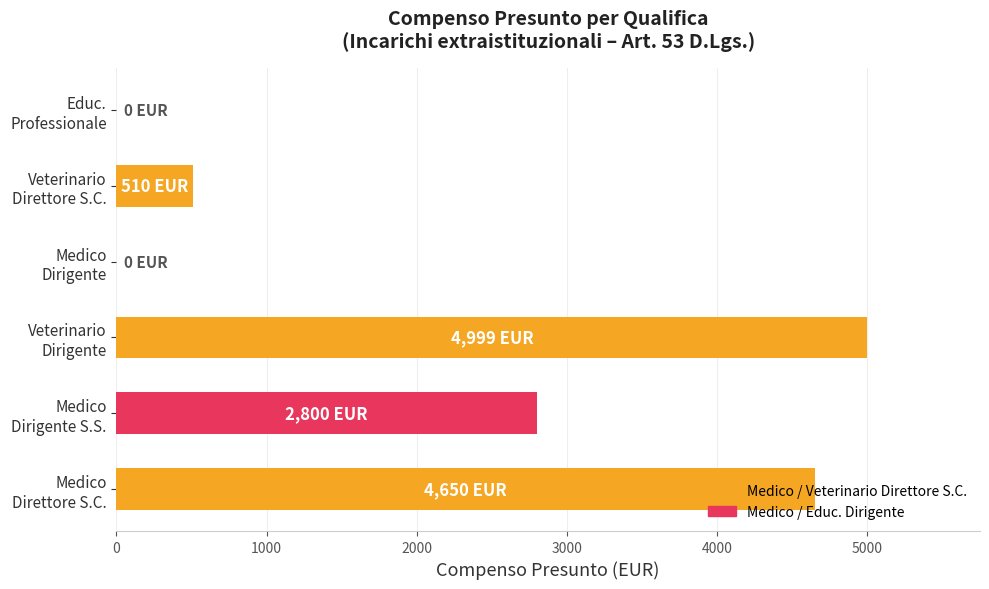

What is the sum of all values?

12959